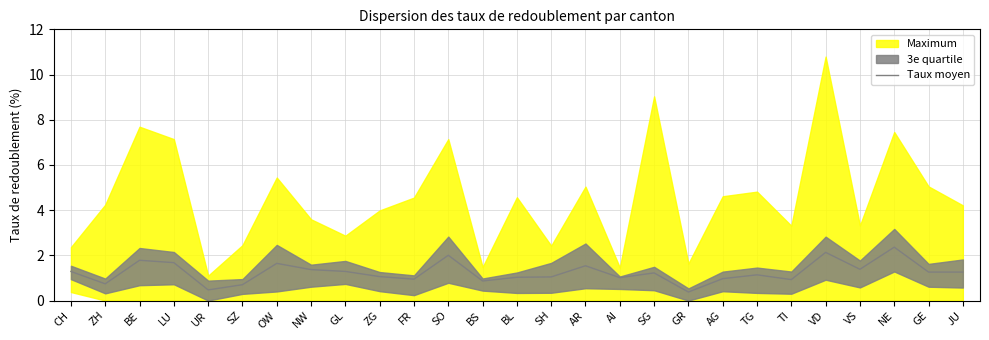

The value at SZ is 1.0. True or false?

False